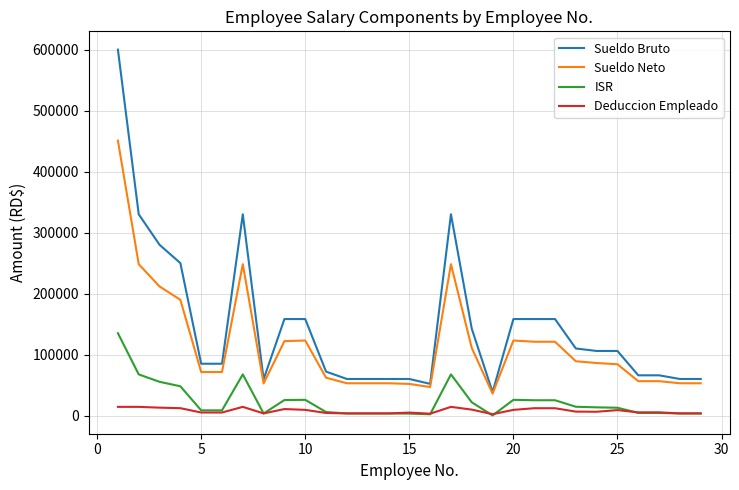

True or false: Sueldo Bruto and Deduccion Empleado cross at least once.

False